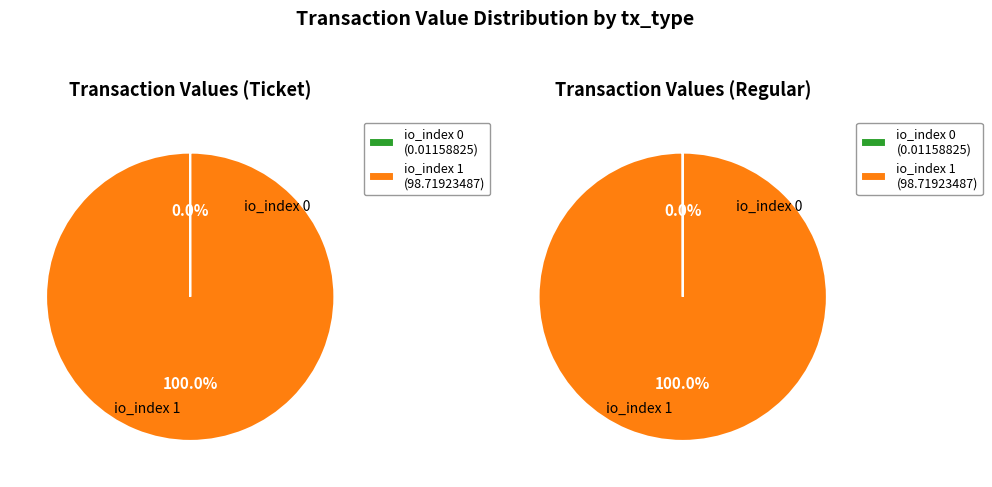

Which slice is the largest?

io_index 1